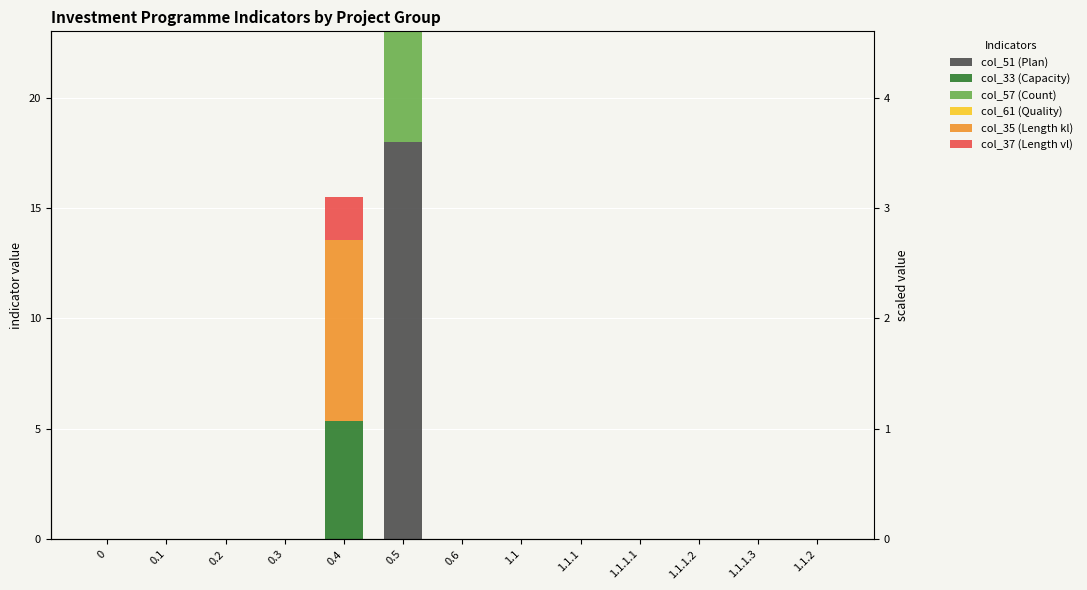

Reading left to right, list all the values displayed in this chart.

col_51 (Plan): 0=0.0	0.1=0.0	0.2=0.0	0.3=0.0	0.4=0.0	0.5=18.0	0.6=0.0	1.1=0.0	1.1.1=0.0	1.1.1.1=0.0	1.1.1.2=0.0	1.1.1.3=0.0	1.1.2=0.0
col_33 (Capacity): 0=0.0	0.1=0.0	0.2=0.0	0.3=0.0	0.4=5.3	0.5=0.0	0.6=0.0	1.1=0.0	1.1.1=0.0	1.1.1.1=0.0	1.1.1.2=0.0	1.1.1.3=0.0	1.1.2=0.0
col_57 (Count): 0=0.0	0.1=0.0	0.2=0.0	0.3=0.0	0.4=0.0	0.5=5.0	0.6=0.0	1.1=0.0	1.1.1=0.0	1.1.1.1=0.0	1.1.1.2=0.0	1.1.1.3=0.0	1.1.2=0.0
col_61 (Quality): 0=0.0	0.1=0.0	0.2=0.0	0.3=0.0	0.4=0.0	0.5=0.0	0.6=0.0	1.1=0.0	1.1.1=0.0	1.1.1.1=0.0	1.1.1.2=0.0	1.1.1.3=0.0	1.1.2=0.0
col_35 (Length kl): 0=0.0	0.1=0.0	0.2=0.0	0.3=0.0	0.4=8.2	0.5=0.0	0.6=0.0	1.1=0.0	1.1.1=0.0	1.1.1.1=0.0	1.1.1.2=0.0	1.1.1.3=0.0	1.1.2=0.0
col_37 (Length vl): 0=0.0	0.1=0.0	0.2=0.0	0.3=0.0	0.4=1.9	0.5=0.0	0.6=0.0	1.1=0.0	1.1.1=0.0	1.1.1.1=0.0	1.1.1.2=0.0	1.1.1.3=0.0	1.1.2=0.0